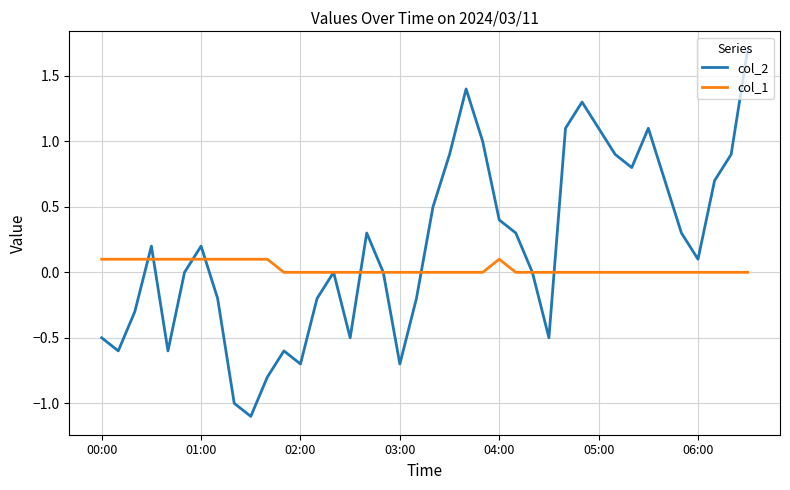

Rank the series by their average value, from lowest to highest.

col_1, col_2